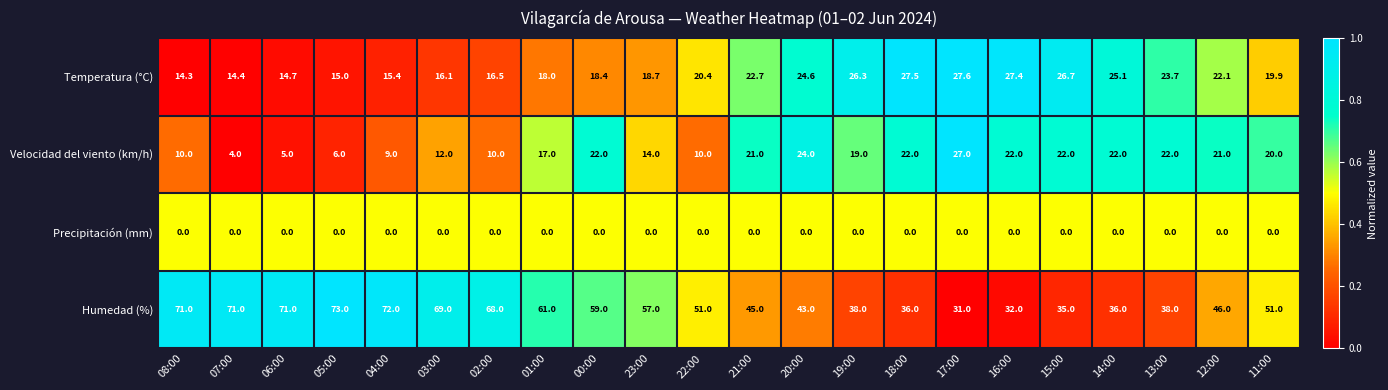

Count the number of data series in this chart.

4